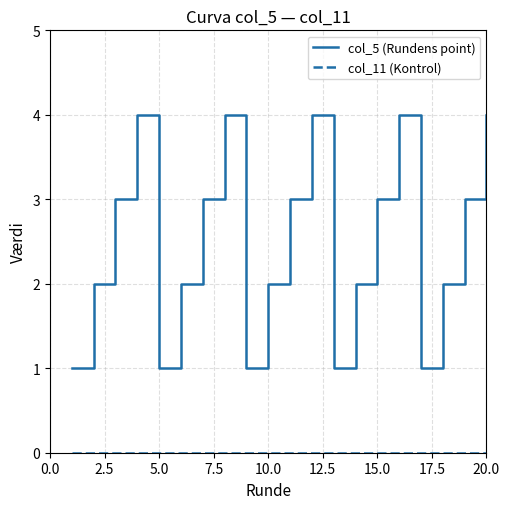

Which series has the widest spread of values?

col_5 (Rundens point)